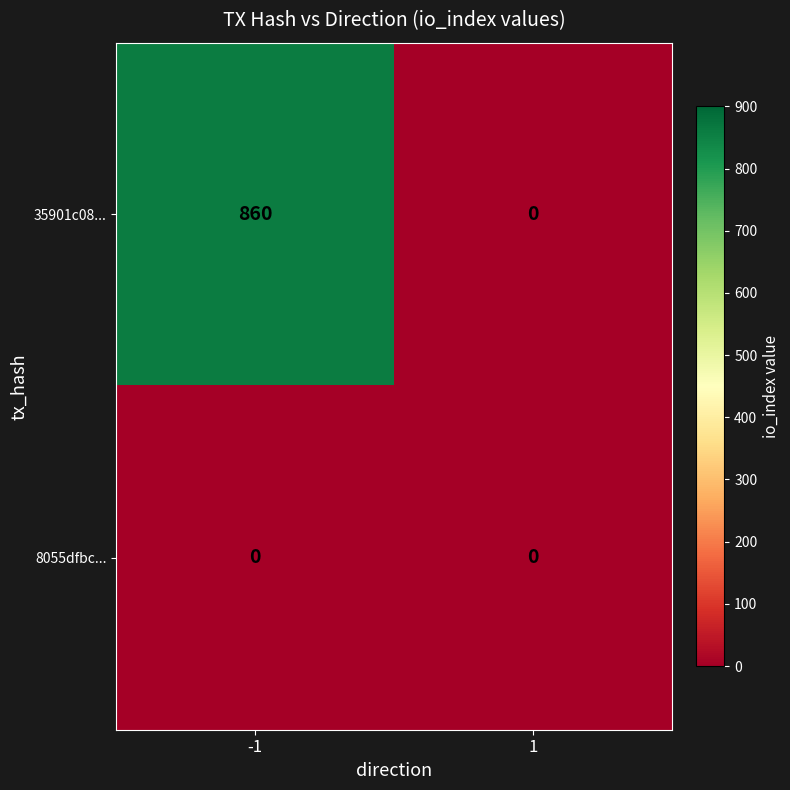

The 35901c08... series shows 413 at 1. True or false?

False